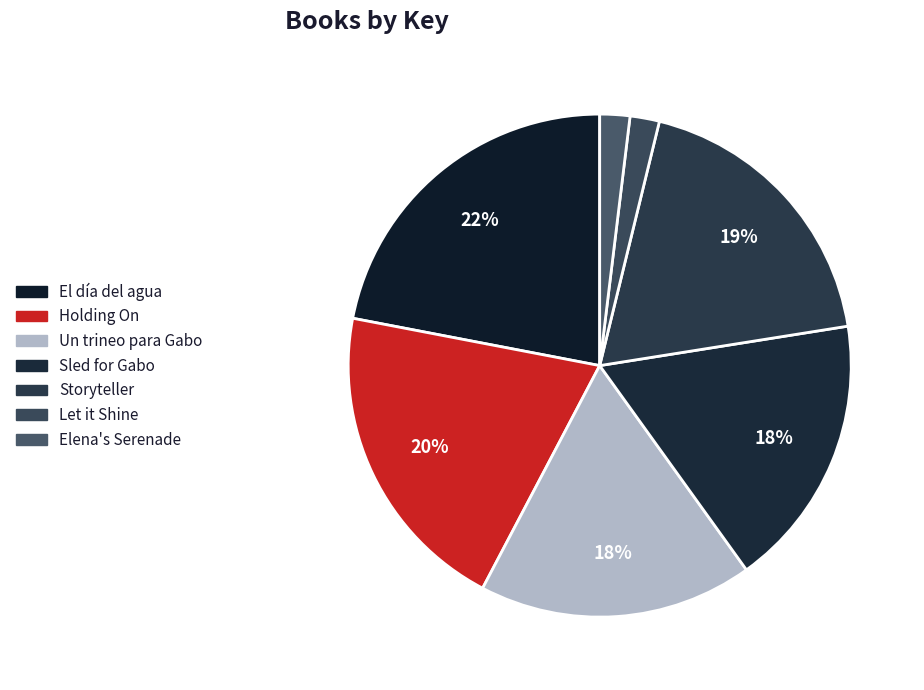

How many segments does this pie chart have?

7